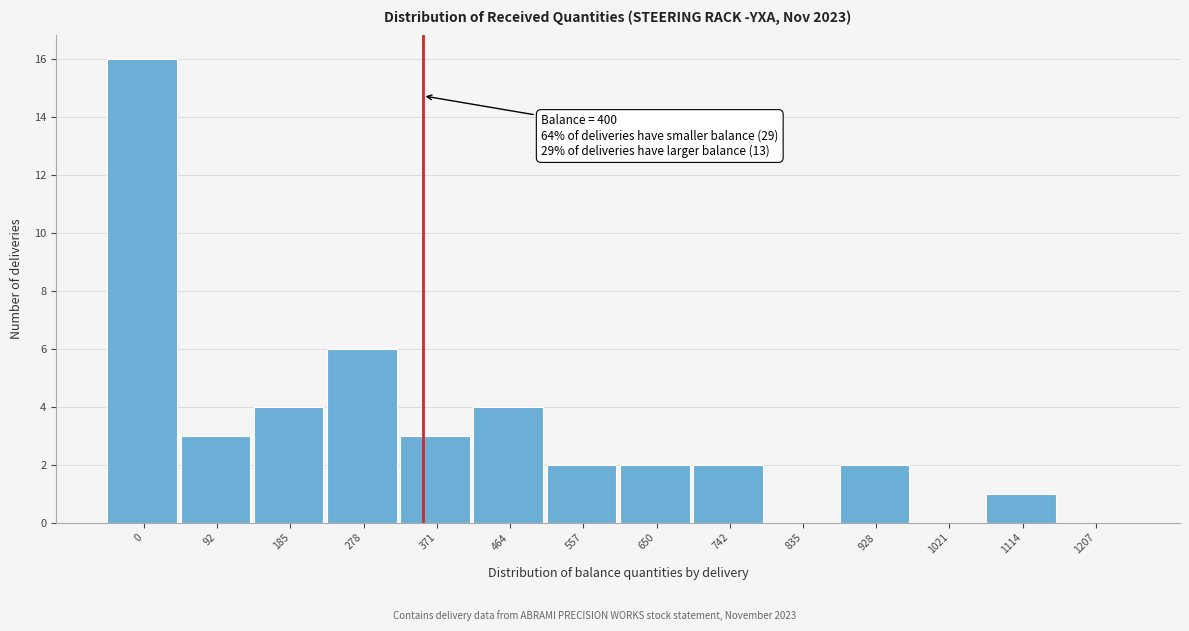

Reading left to right, what are all the values shown in this chart?

0=16	92=3	185=4	278=6	371=3	464=4	557=2	650=2	742=2	835=0	928=2	1021=0	1114=1	1207=0